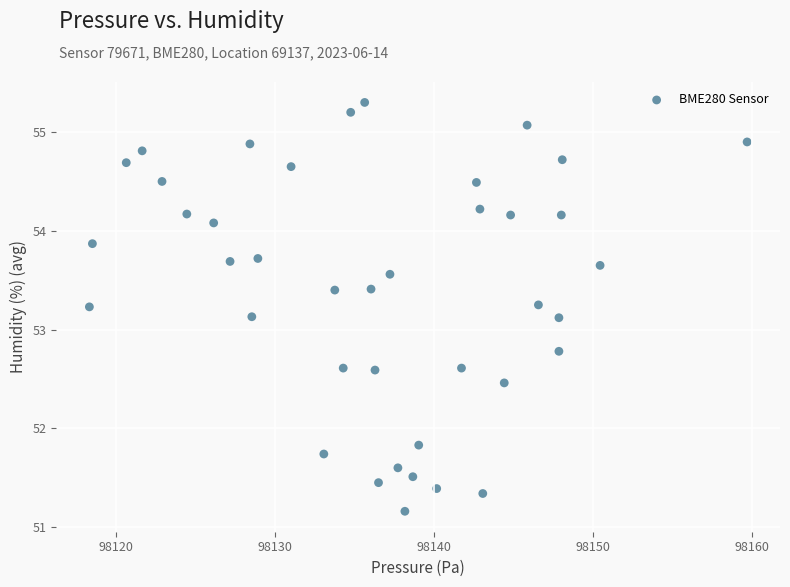

What is the range of Y values (max minus min)?

4.1